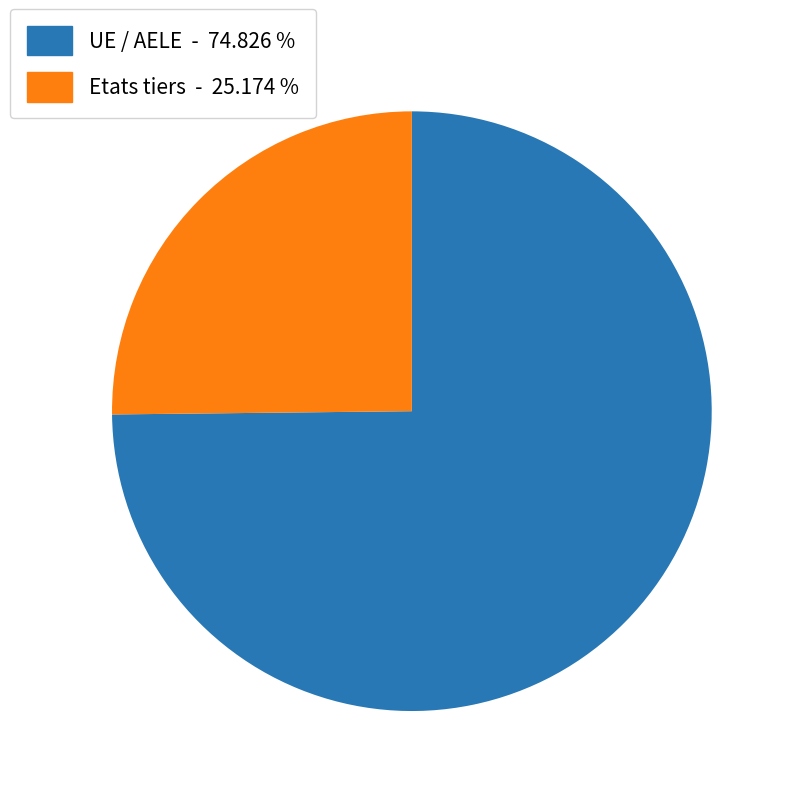

Which slice is the largest?

UE / AELE